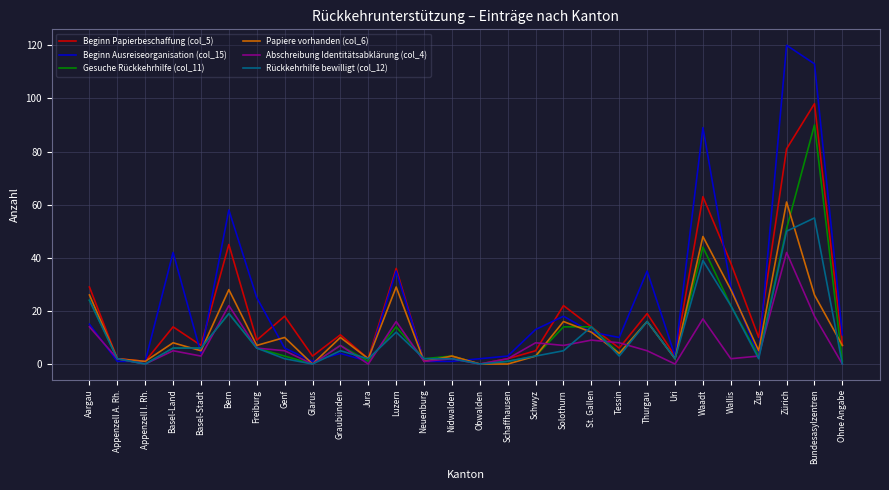

What is the difference between the highest and lowest values at Luzern?

24